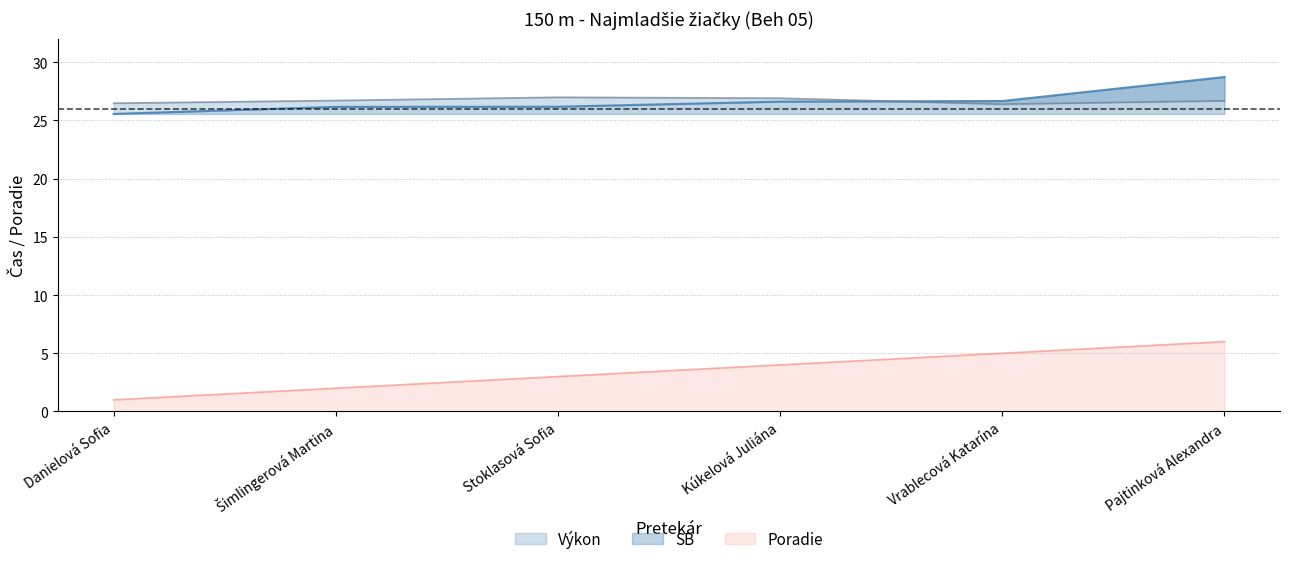

Which has a higher value, Šimlingerová Martina or Danielová Sofia?

Šimlingerová Martina